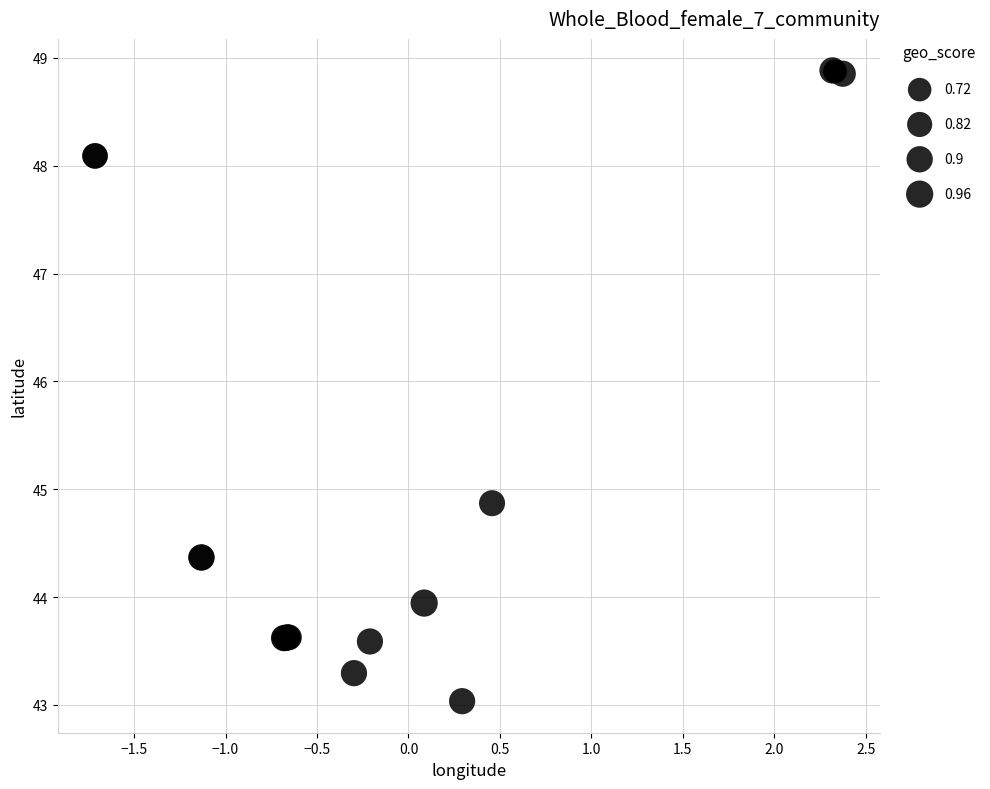

What Y value in the scatter plot is closest to 45?

44.9